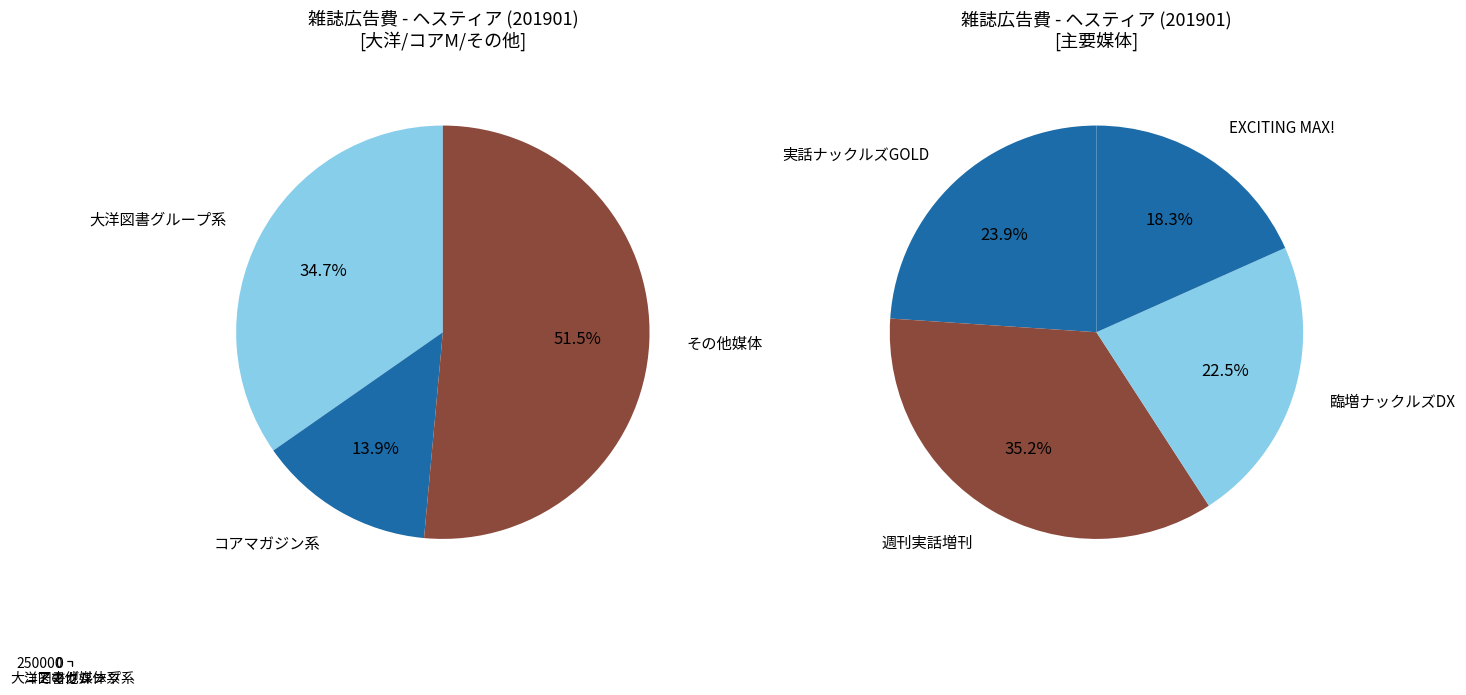

How many slices are in this pie chart?

3